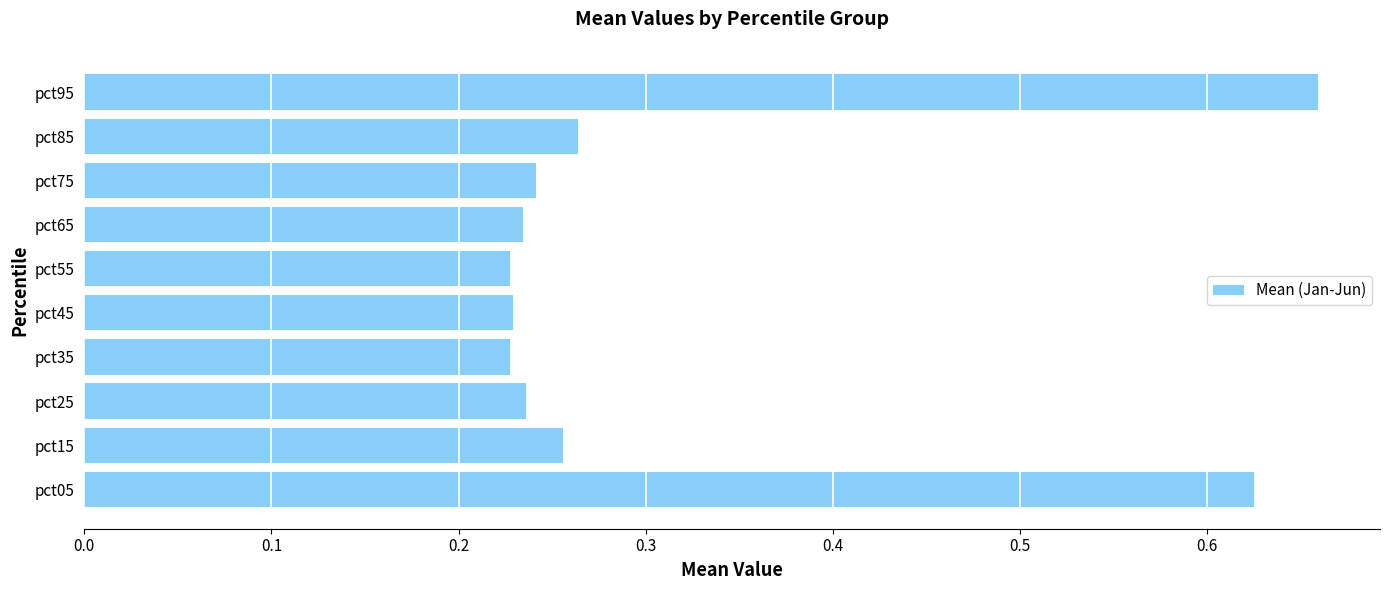

At which category does the chart reach its peak across all series?

pct95